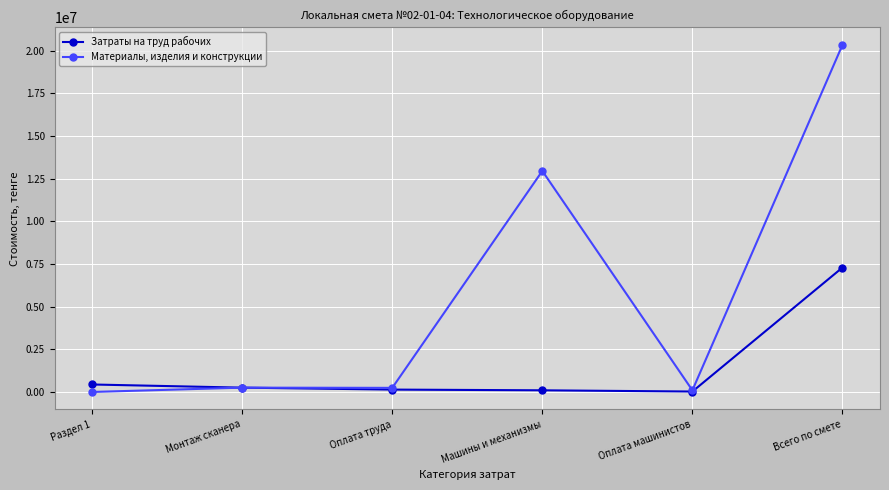

How many values in the Материалы, изделия и конструкции series are below 253395?

3